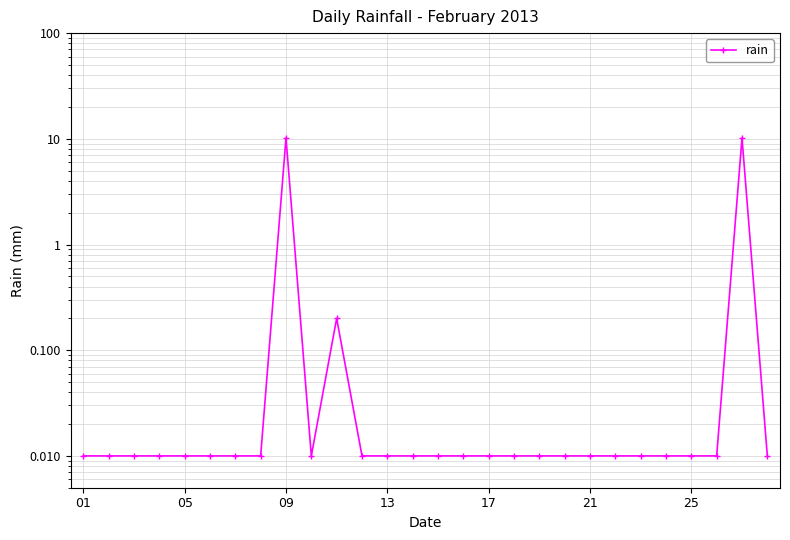

How many points are higher than both their immediate neighbors (excluding endpoints)?

3